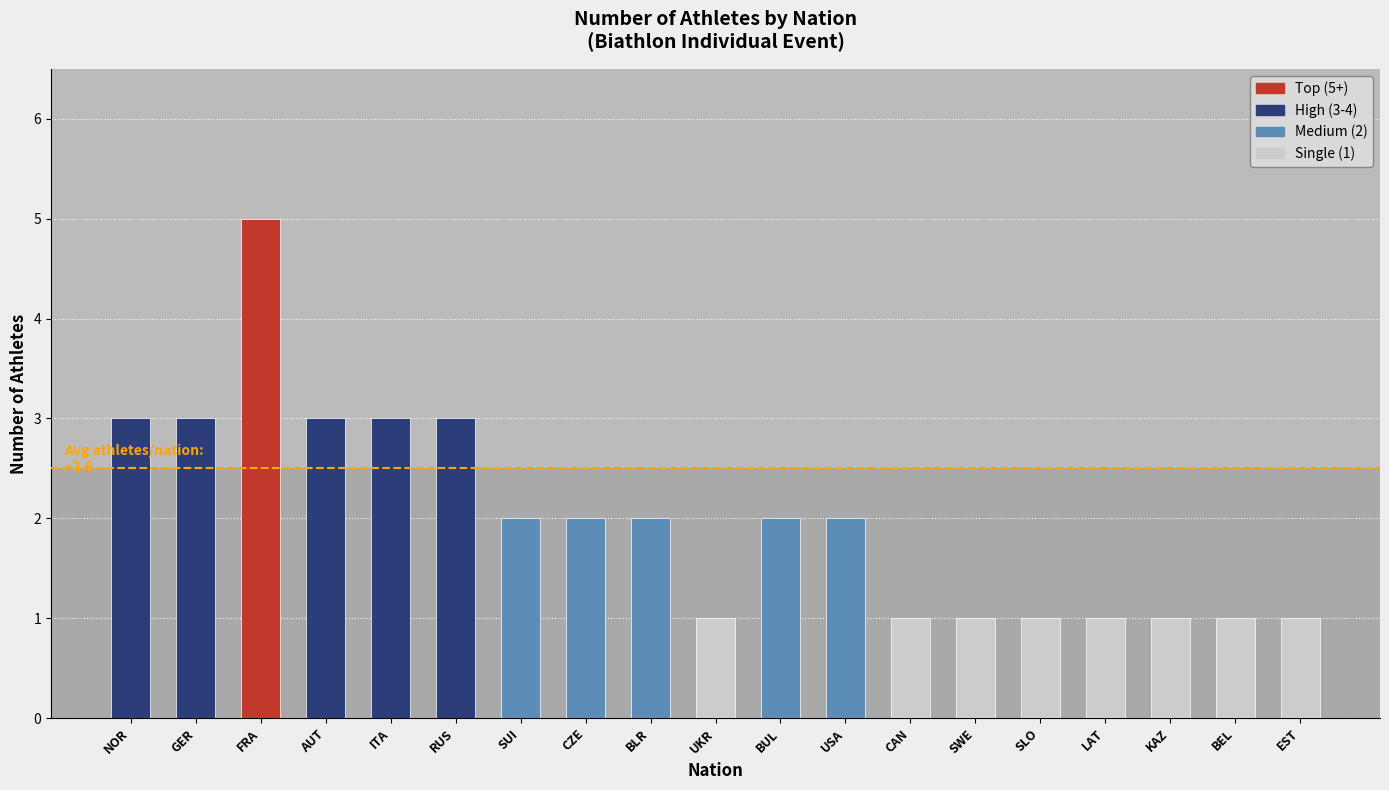

What is the change in value from RUS to UKR?

-2